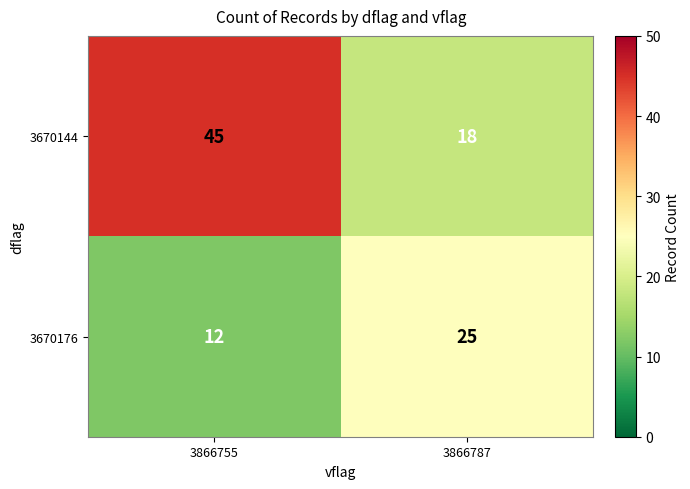

The value of 3670176 at 3866755 is 4. True or false?

False